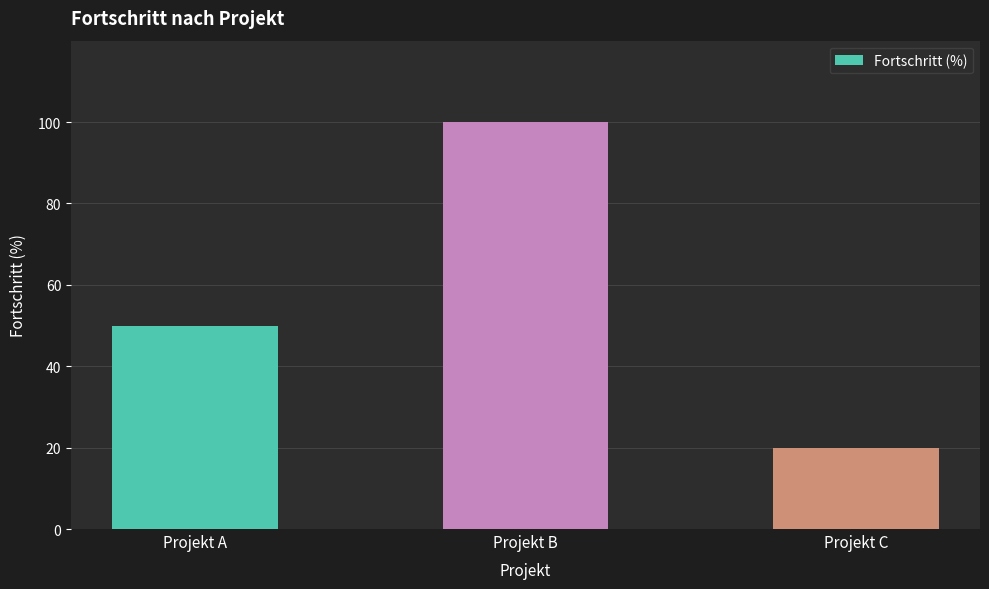

How many data points does each series have?

3